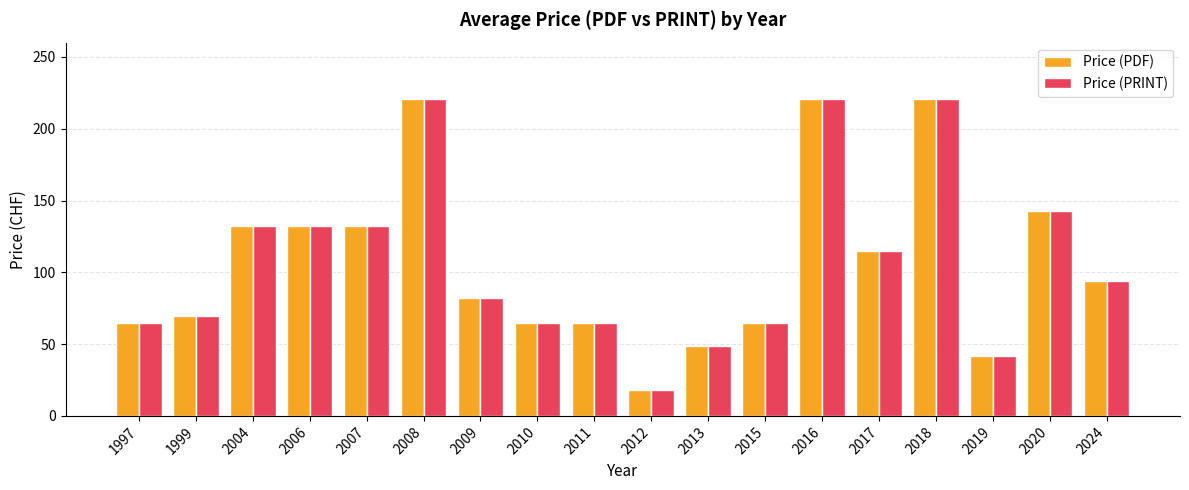

What is the lowest value of the Price (PDF) series?

18.0